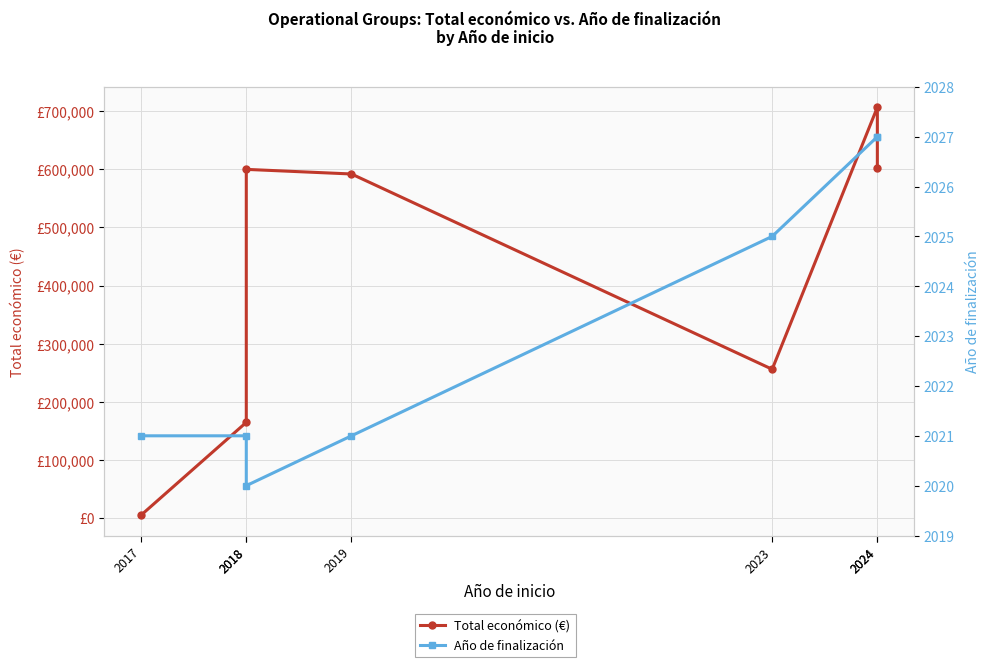

What is the difference between the second highest and minimum values in the Total económico (€) series?

597295.4